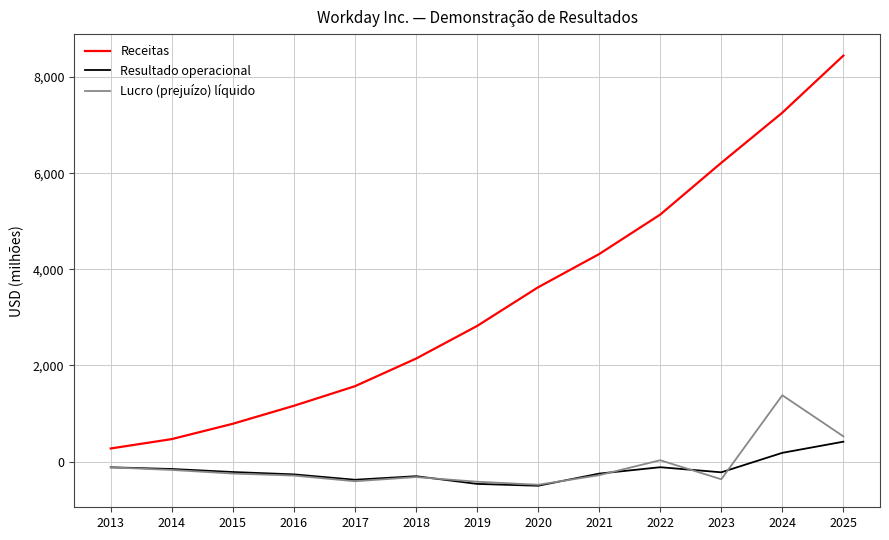

Does the chart display data point markers on the line(s)?

No